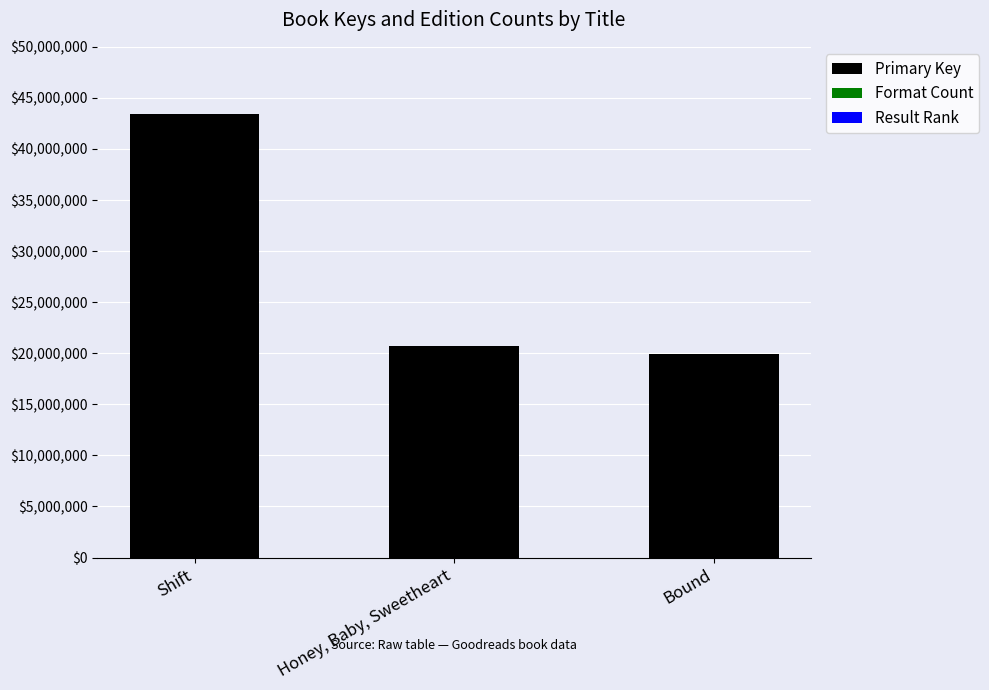

True or false: Primary Key has a value of 19928040 at Bound.

True